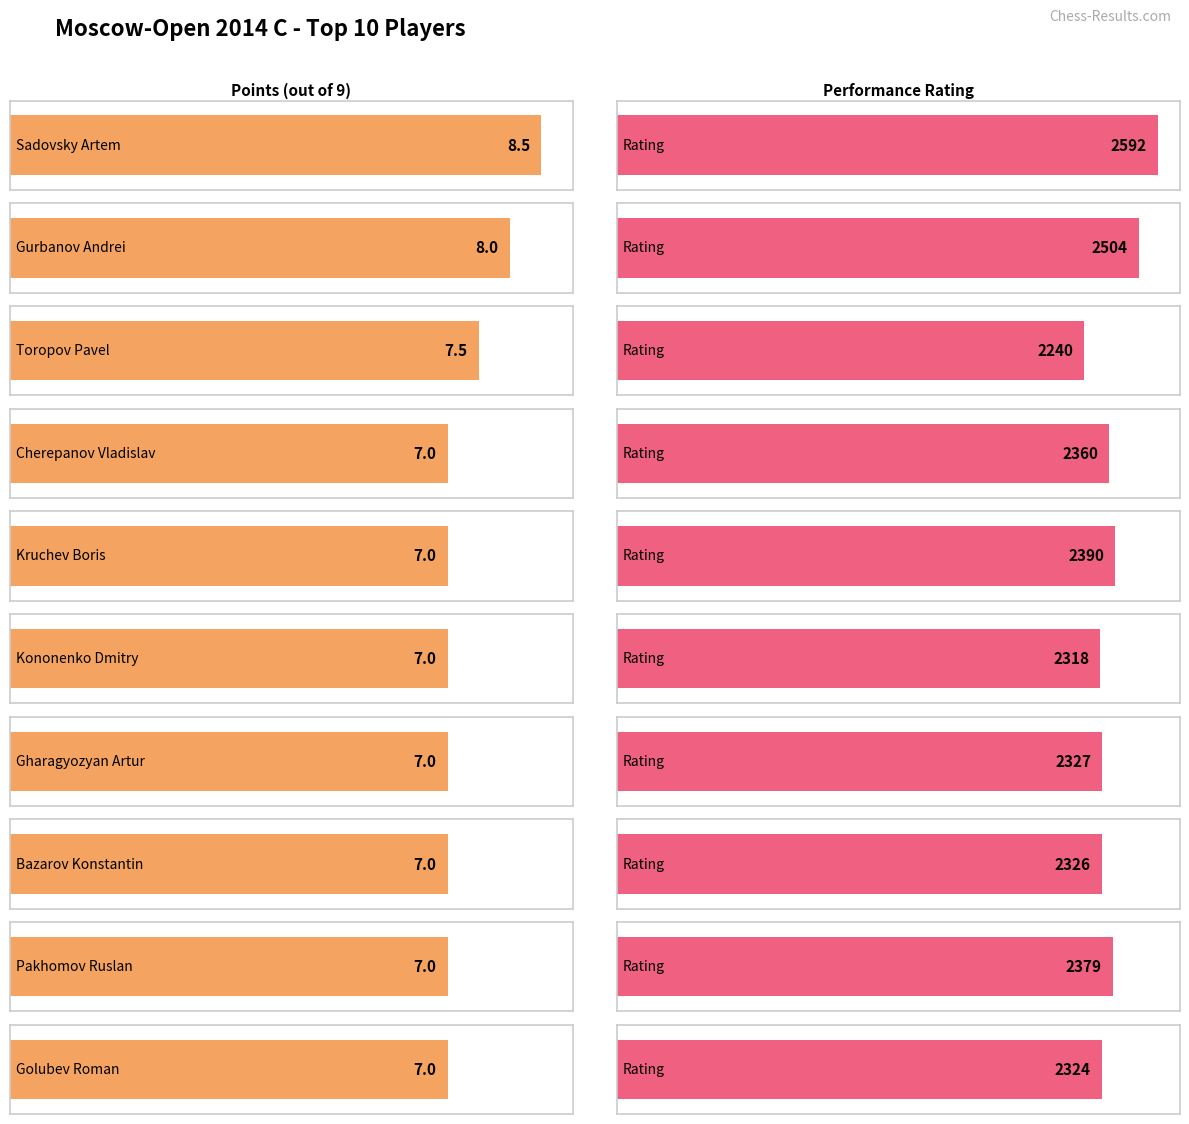

What is the label of the 6th bar from the left?

Kononenko Dmitry